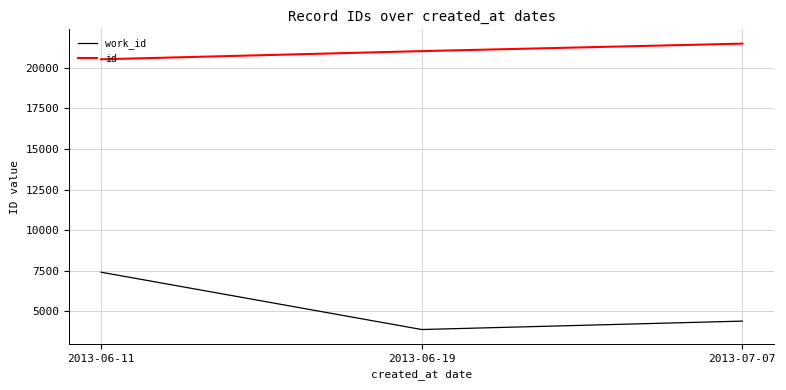

At how many categories does at least one series exceed 20804?

2